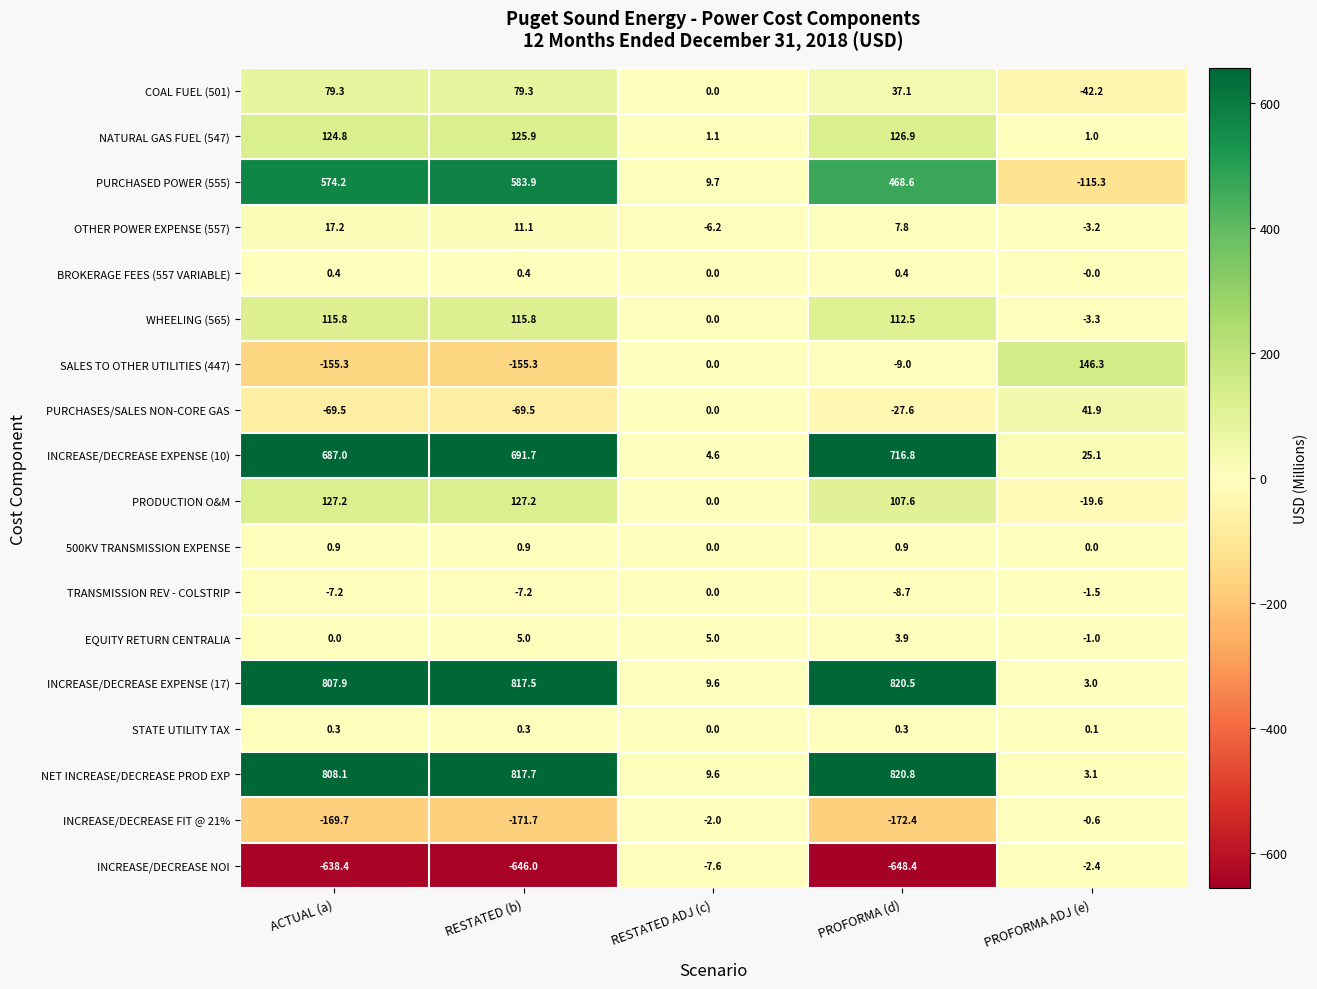

Which series has the largest total across all categories?

NET INCREASE/DECREASE PROD EXP